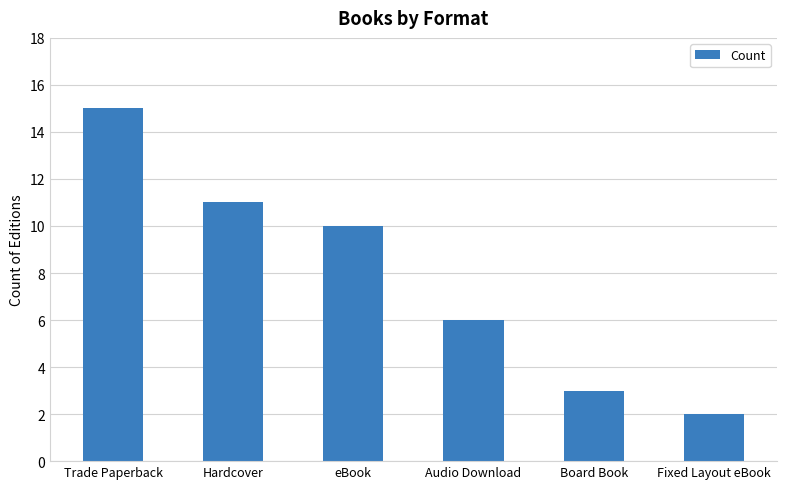

How many data points are less than 10?

3